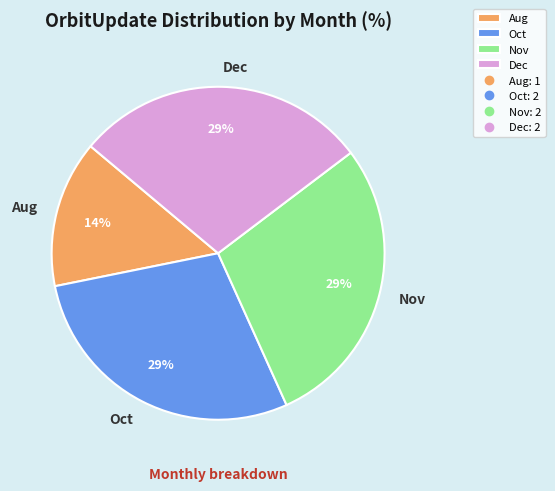

To the nearest percent, what is the average slice percentage?

25%